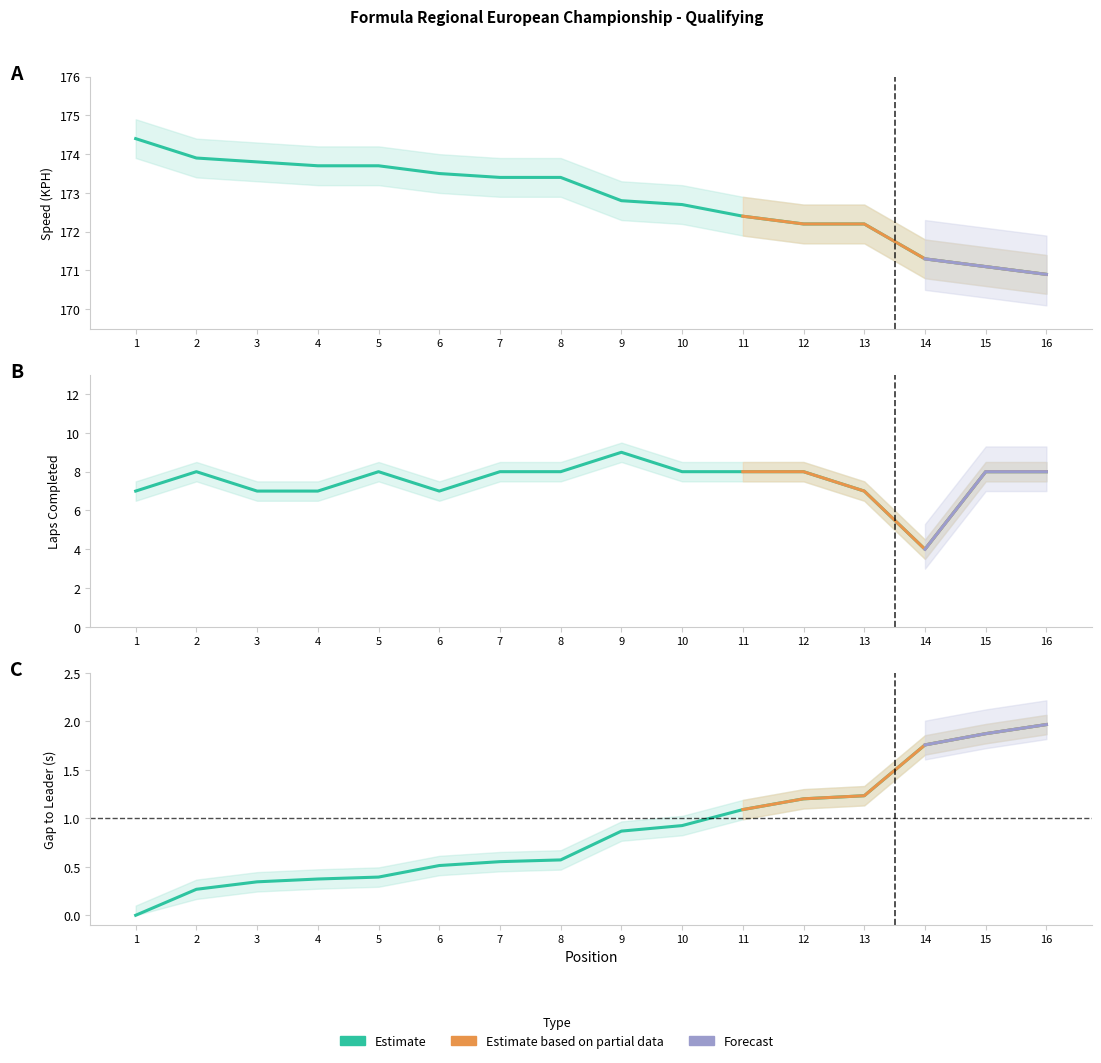

Reading right to left, transcribe all the data shown in this chart.

KPH: 16=170.9	15=171.1	14=171.3	13=172.2	12=172.2	11=172.4	10=172.7	9=172.8	8=173.4	7=173.4	6=173.5	5=173.7	4=173.7	3=173.8	2=173.9	1=174.4
KPH_upper: 16=2.0	15=1.9	14=1.8	13=1.2	12=1.2	11=1.1	10=0.9	9=0.9	8=0.6	7=0.6	6=0.5	5=0.4	4=0.4	3=0.3	2=0.3	1=0.0
LAPS: 16=8.0	15=8.0	14=4.0	13=7.0	12=8.0	11=8.0	10=8.0	9=9.0	8=8.0	7=8.0	6=7.0	5=8.0	4=7.0	3=7.0	2=8.0	1=7.0